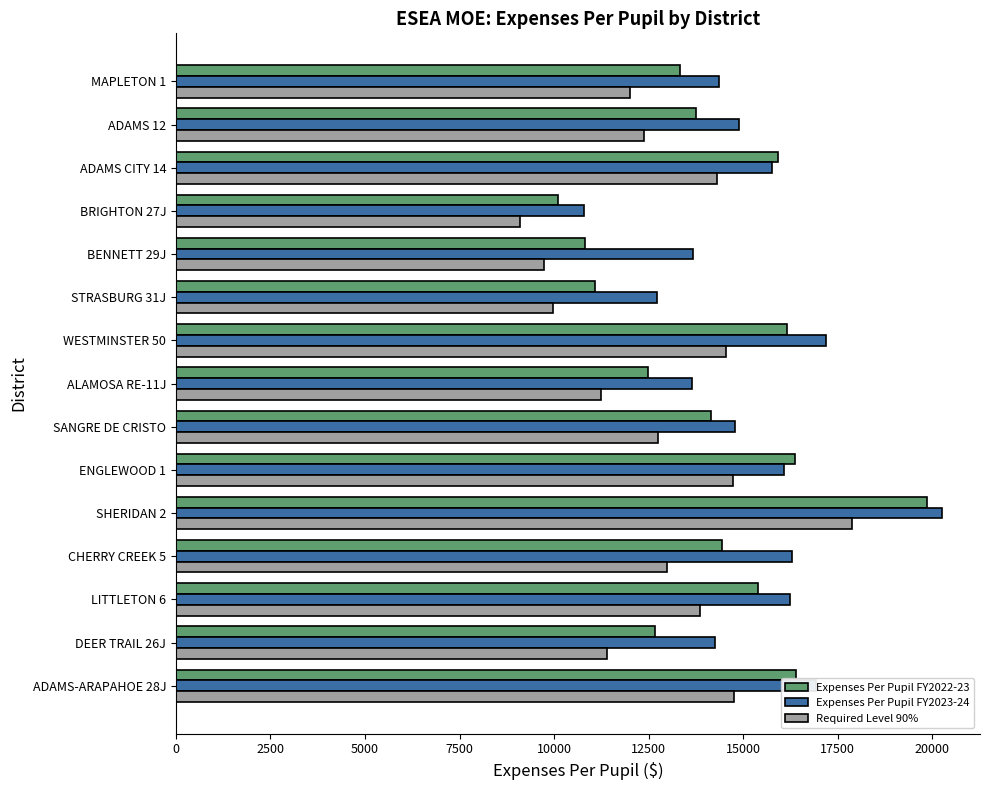

What is the difference between the second highest and second lowest values in the Expenses Per Pupil FY2023-24 series?

4467.5